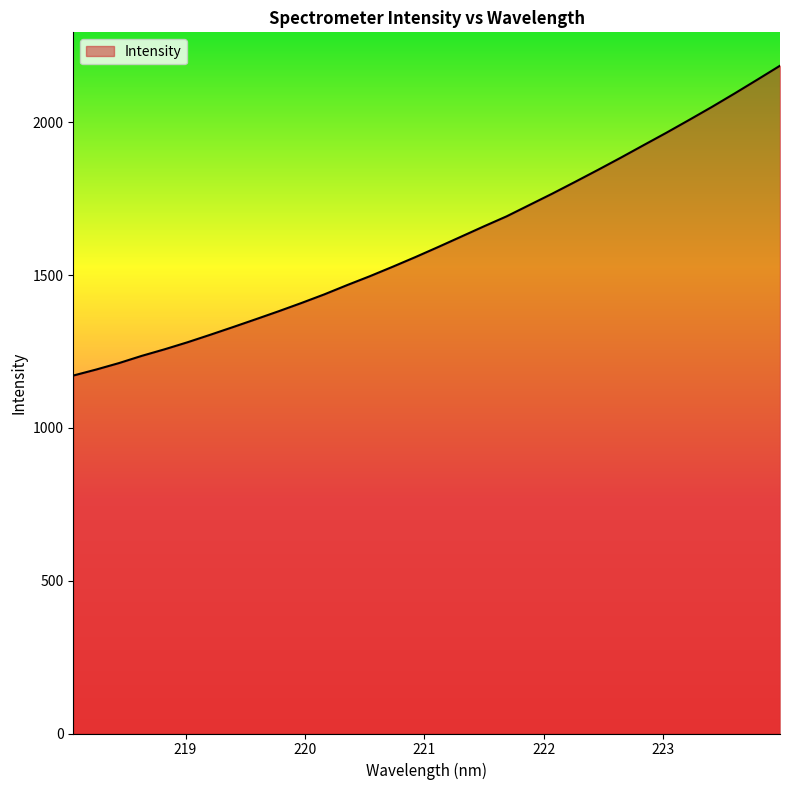

What is the maximum value shown in the chart?

2185.4